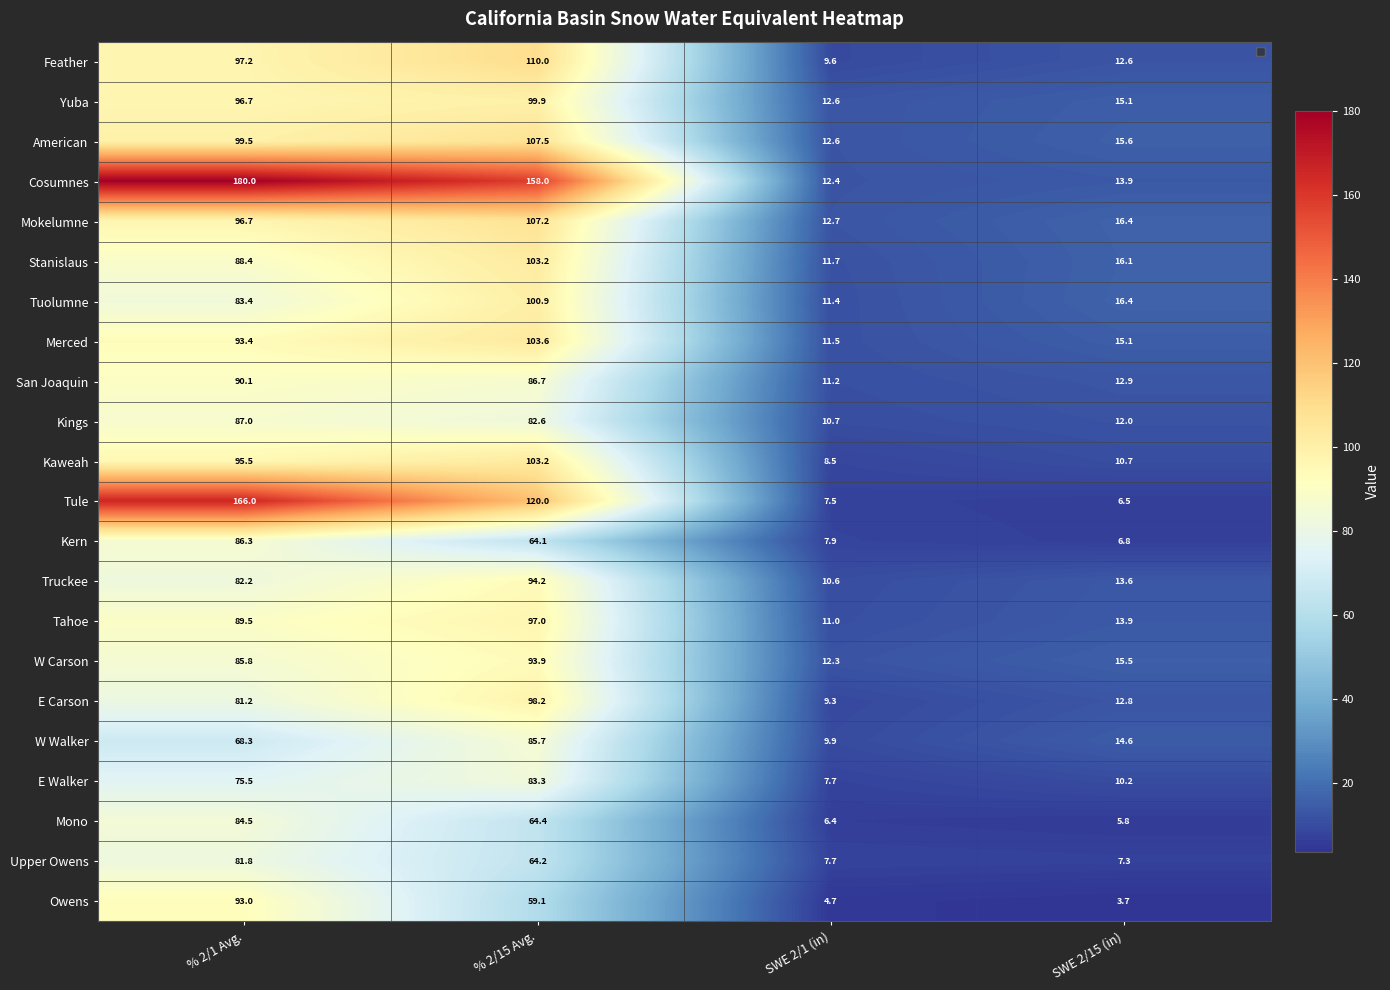

True or false: E Walker has a value of 26.8 at % 2/1 Avg..

False